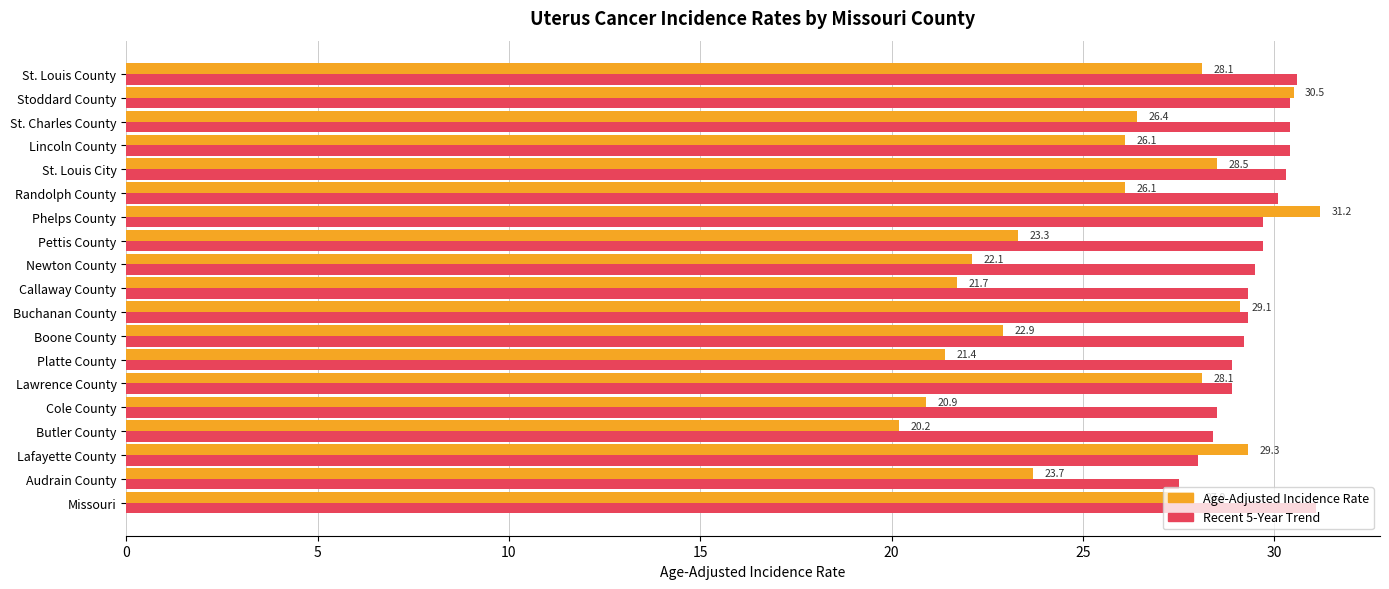

What is the total value across all series at Boone County?

52.1